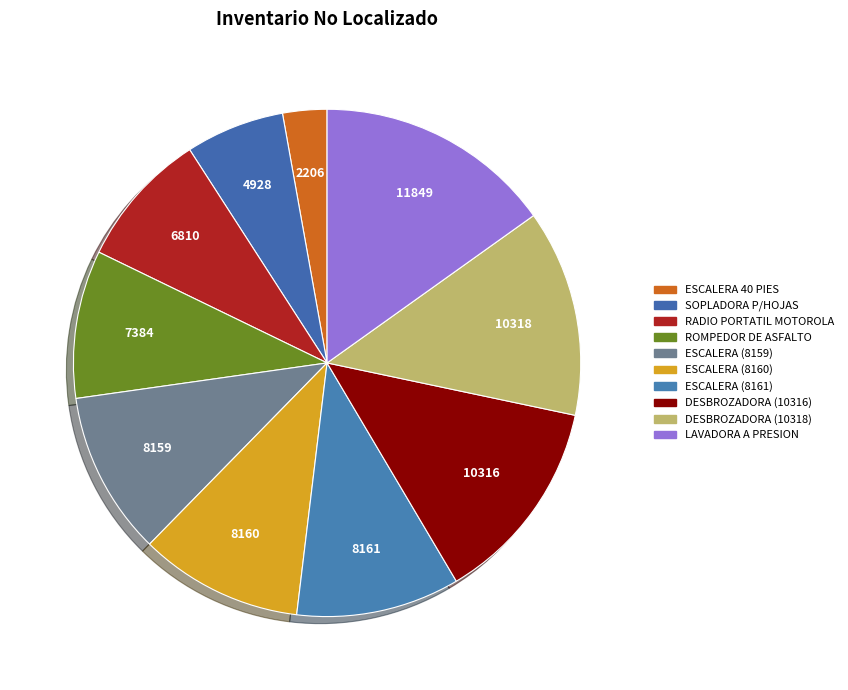

Is the sum of DESBROZADORA (10318) and RADIO PORTATIL MOTOROLA greater than half?

No